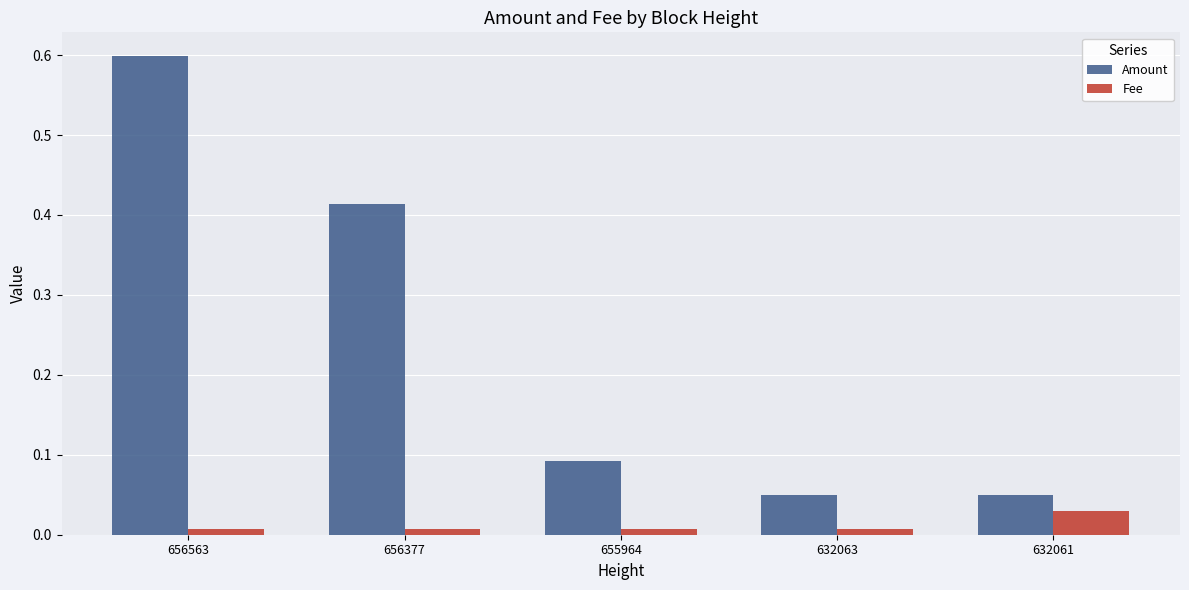

At 632063, list the series in order from largest to smallest.

Amount, Fee